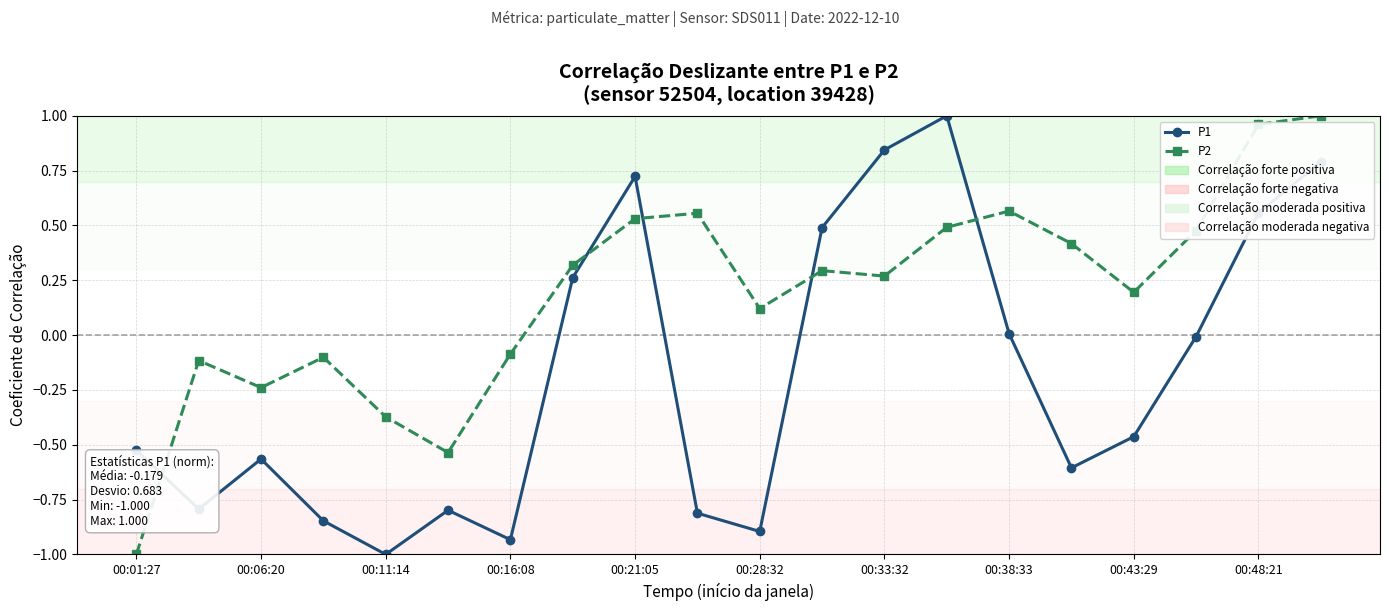

How many negative values does the P2 series have?

7